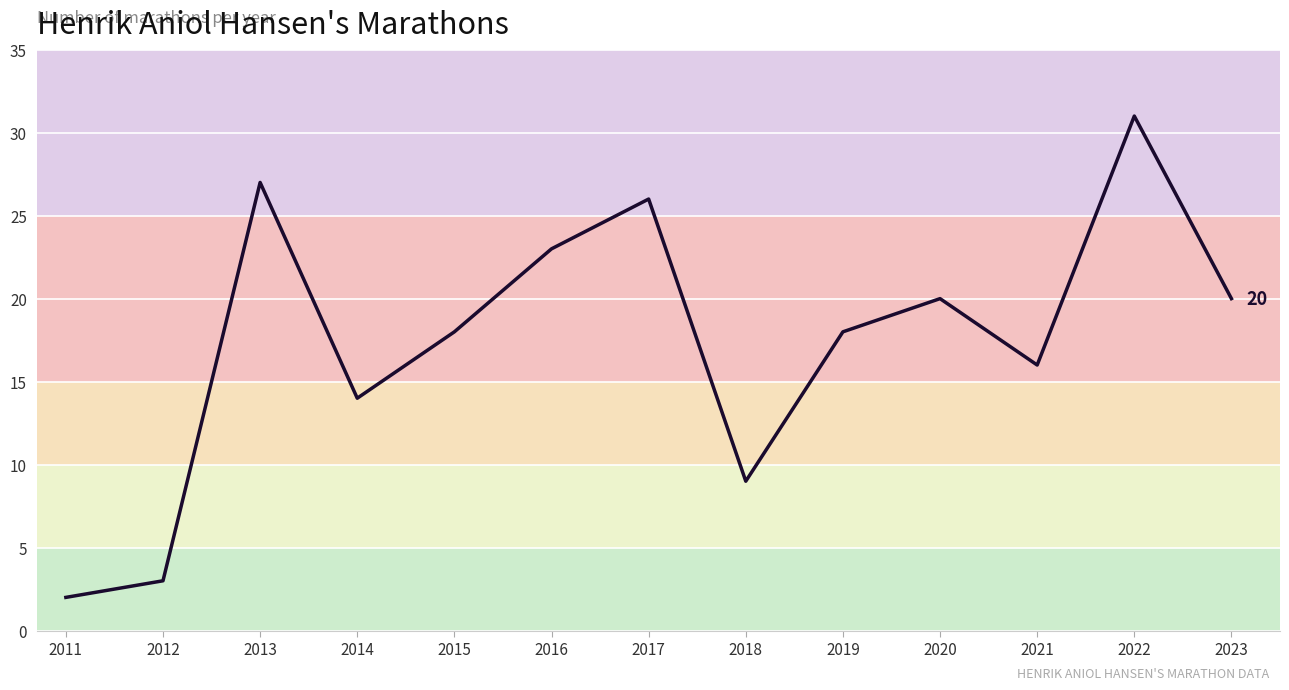

What is the average value?

17